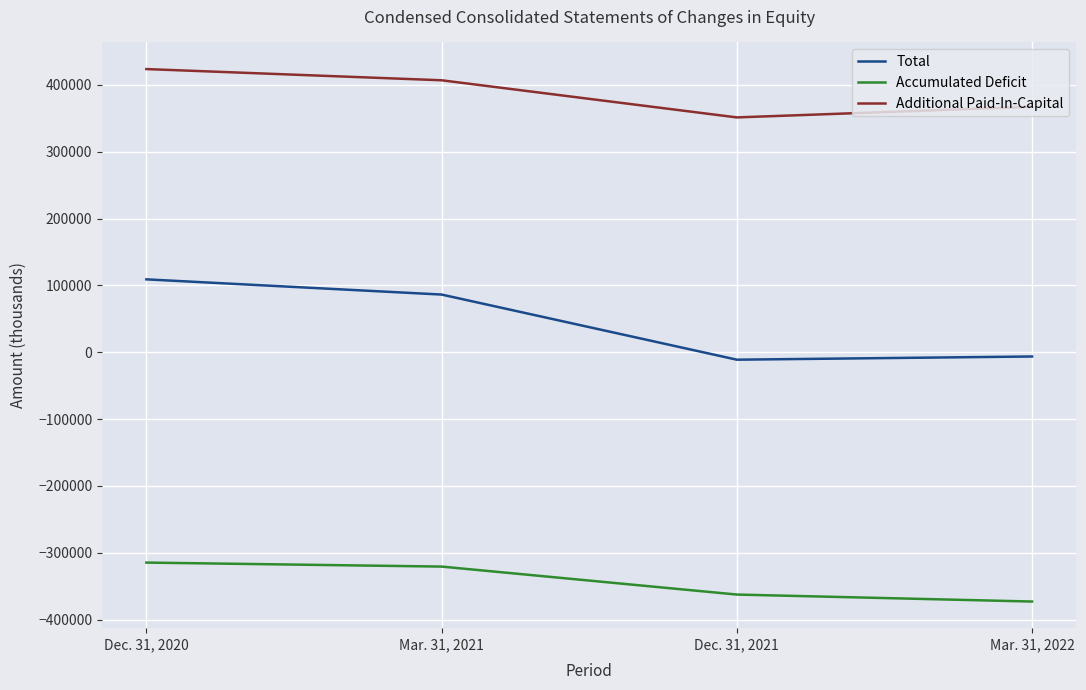

How many values in the Total series are below 86375?

2